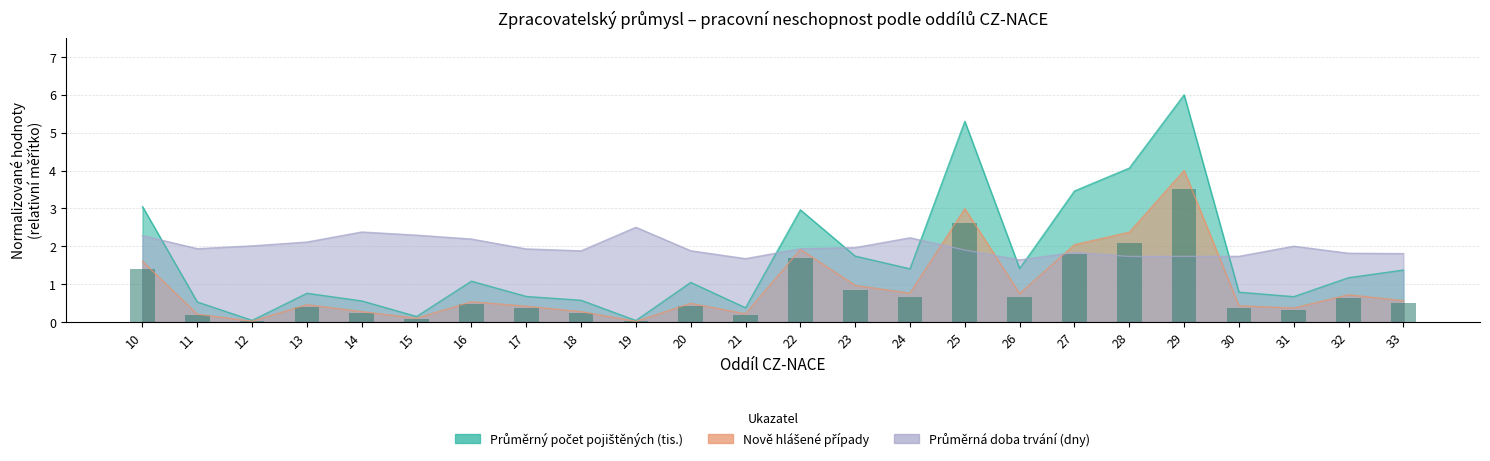

Which label corresponds to the smallest value in the chart?

19